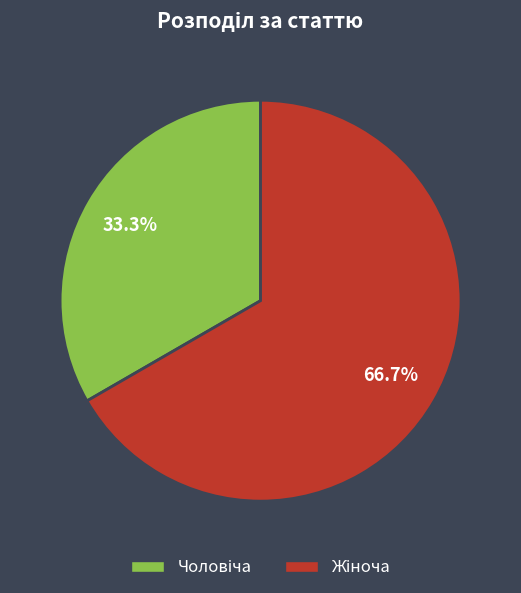

Does any single category account for the majority?

Yes